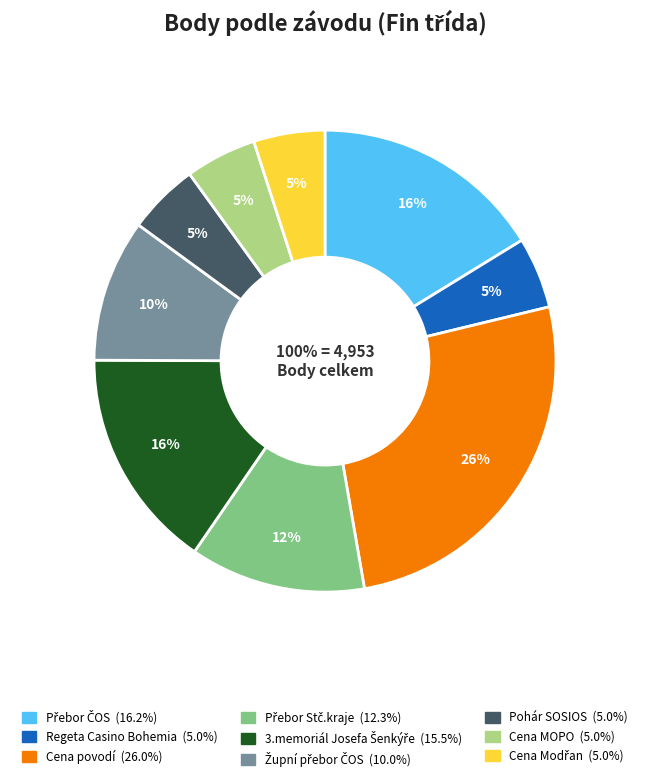

What is the smallest slice in the pie chart?

Regeta Casino Bohemia